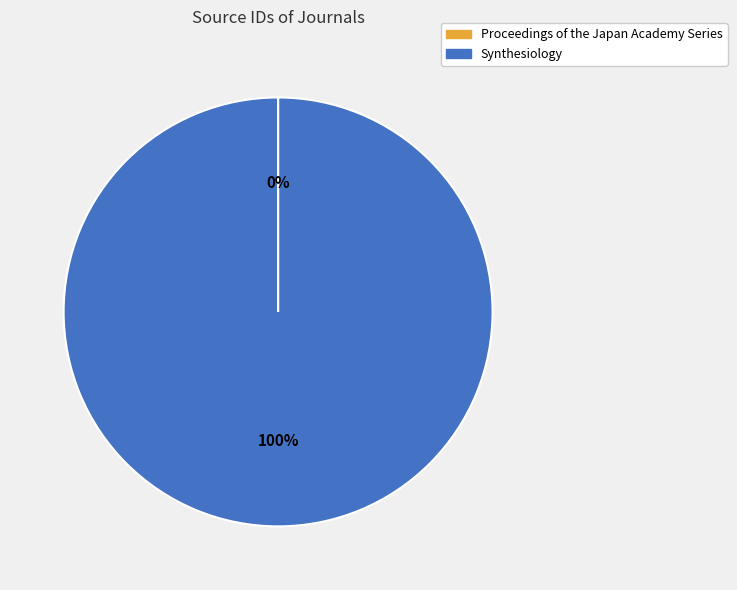

Does any single category account for the majority?

Yes